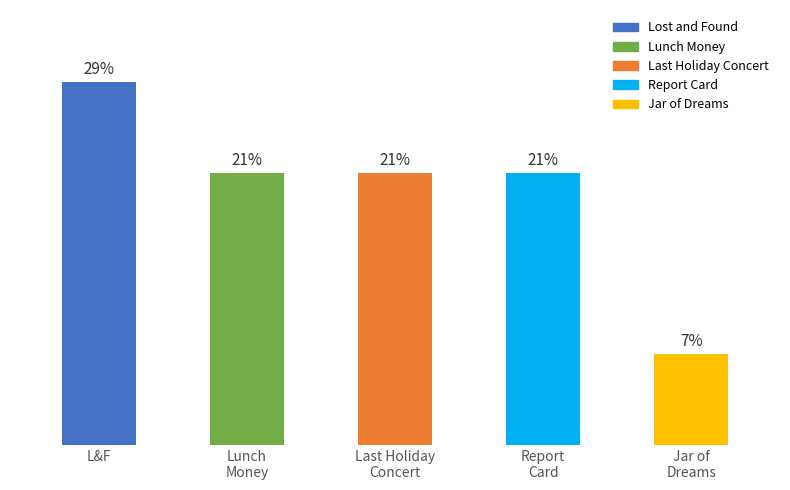

At which label does the data first exceed 3?

L&F